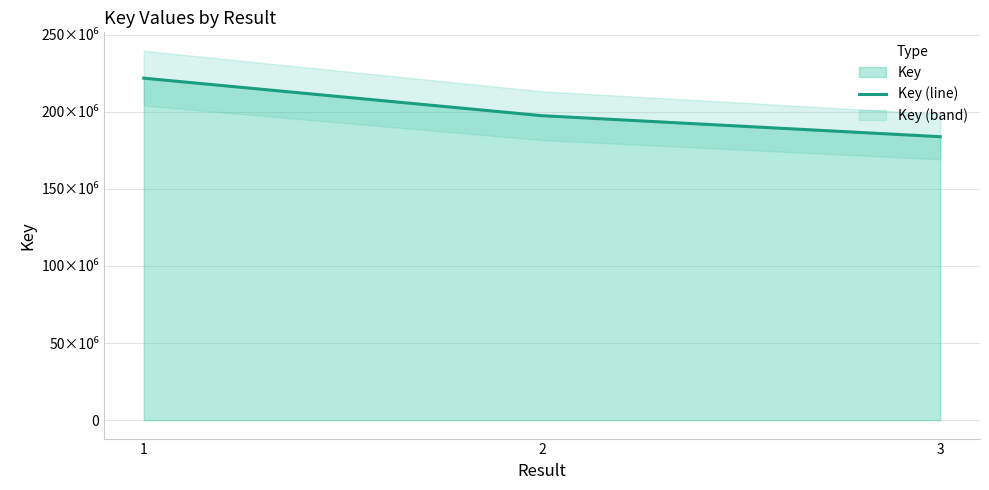

At which label does the data first exceed 197468490?

1